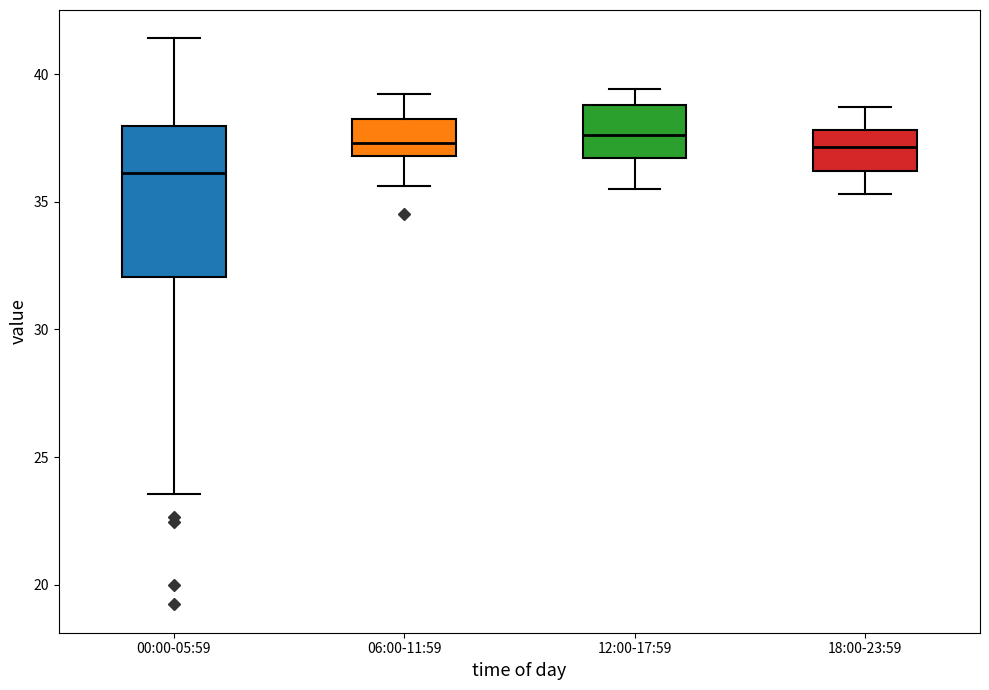

Where does the upper whisker of the box for 00:00-05:59 end on the y-axis? The values are not printed on the chart, so give them approximately, as read against the axis.

41.5